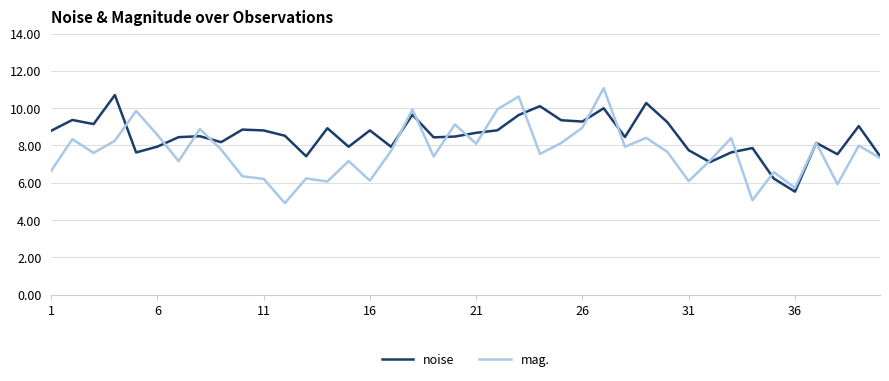

Which series has the widest spread of values?

mag.